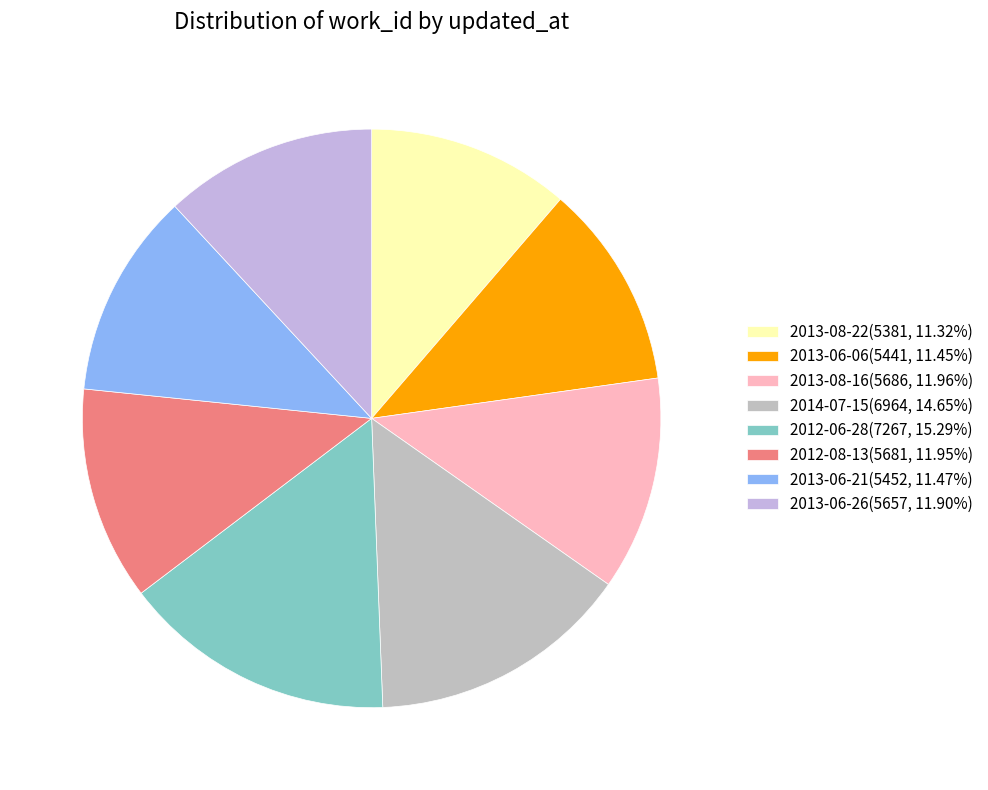

Which category has the smallest portion of the pie?

2013-08-22